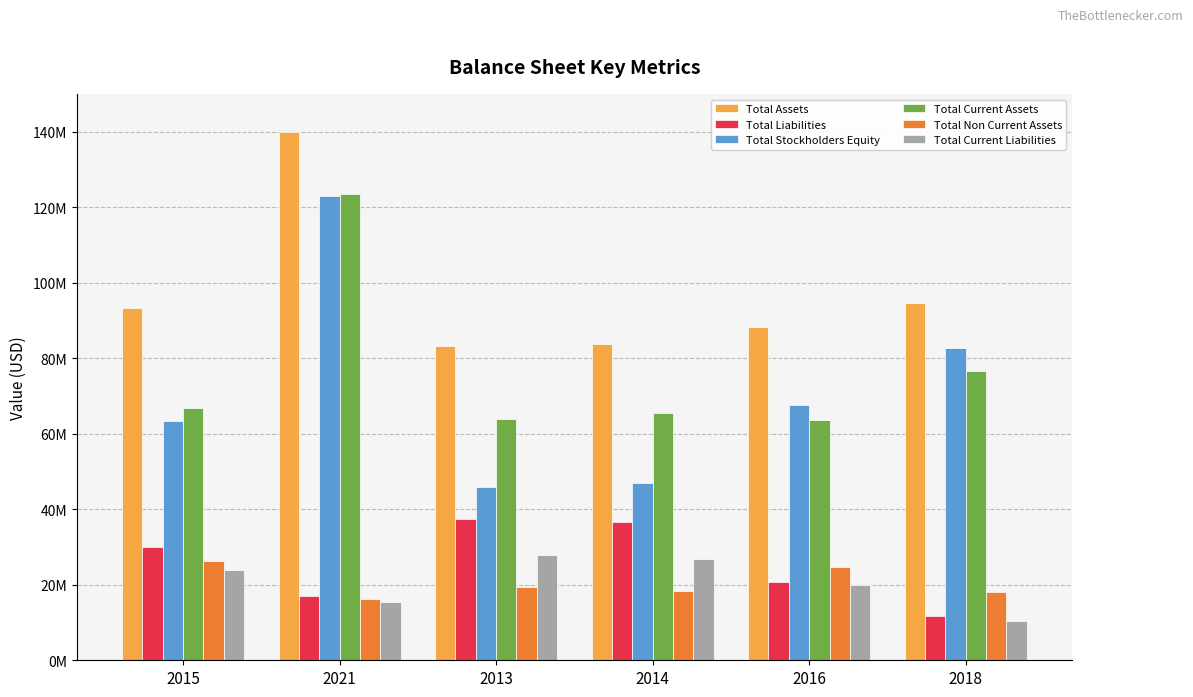

The value of Total Assets at 2021 is 139926000. True or false?

True